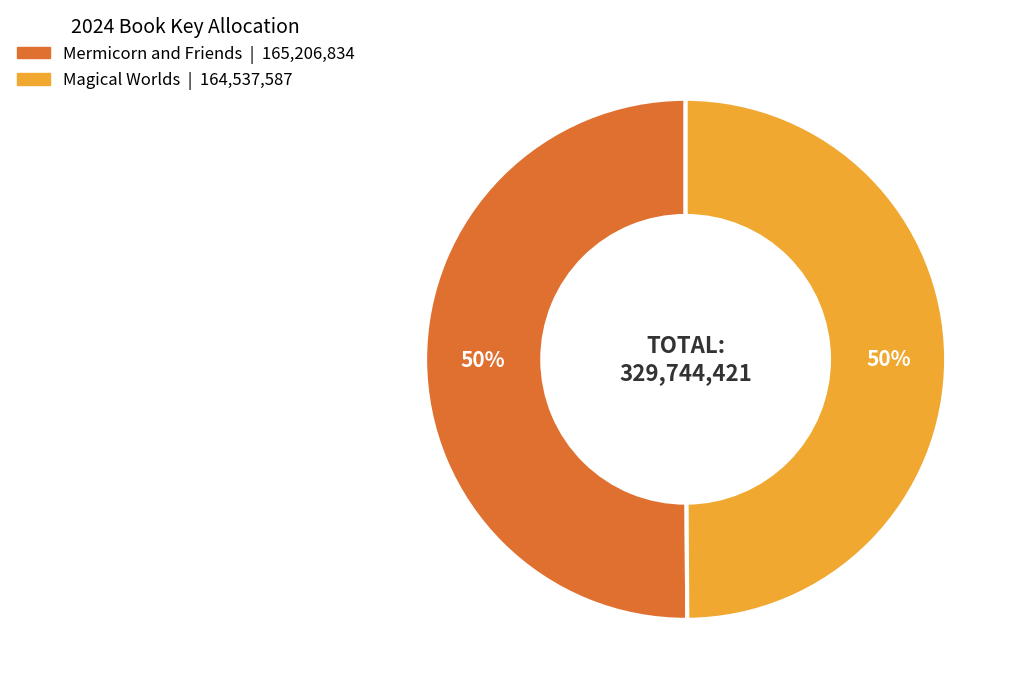

Is it true that Magical Worlds is 41% of the pie?

False